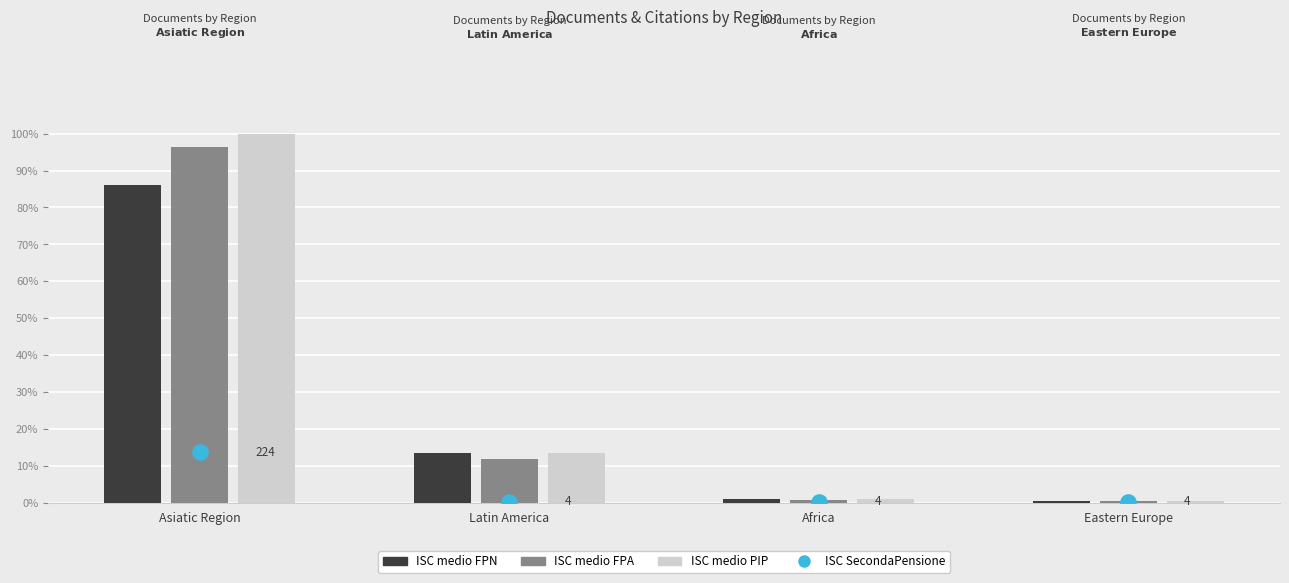

What is the total value across all series at Asiatic Region?

3.0